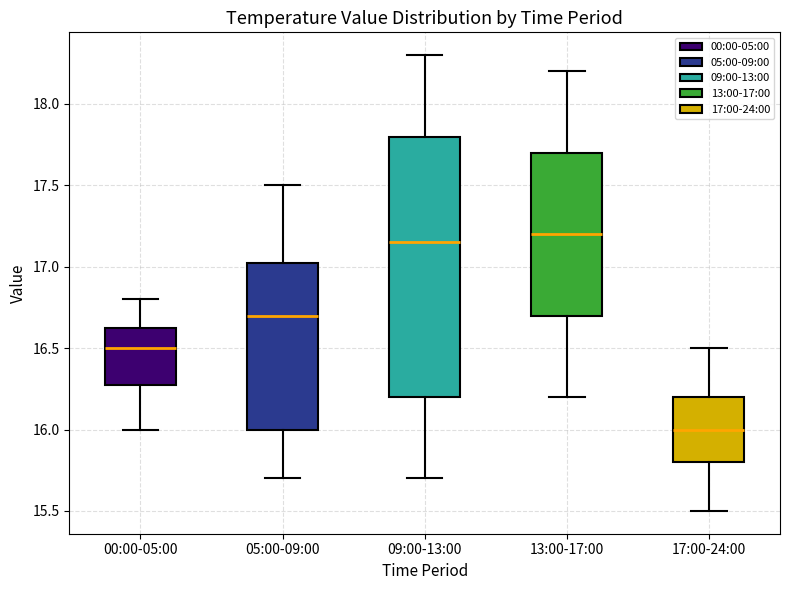

Which box's median line is the highest?

13:00-17:00